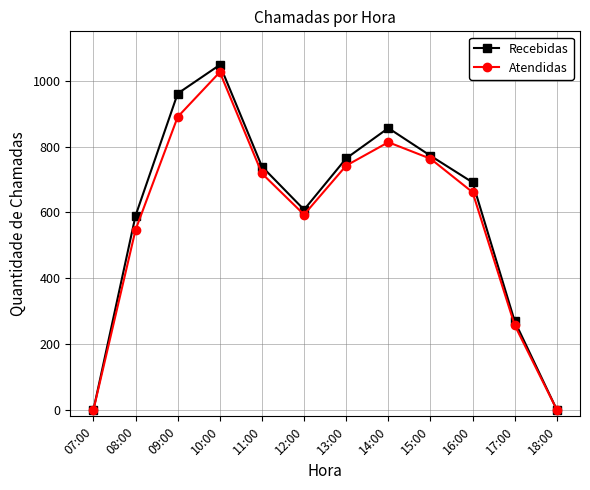

What position from the right is 15:00?

4